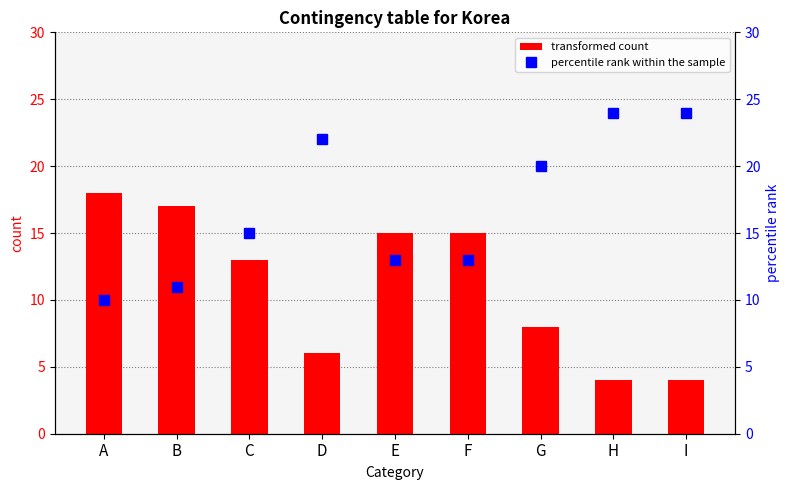

How many values in the transformed count series are below 13?

4